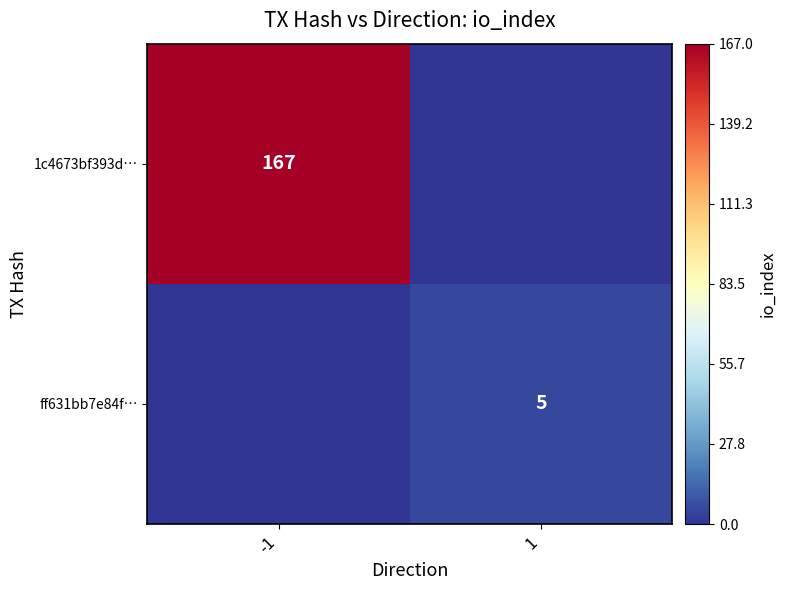

True or false: 1c4673bf393d… has a value of 65 at -1.

False